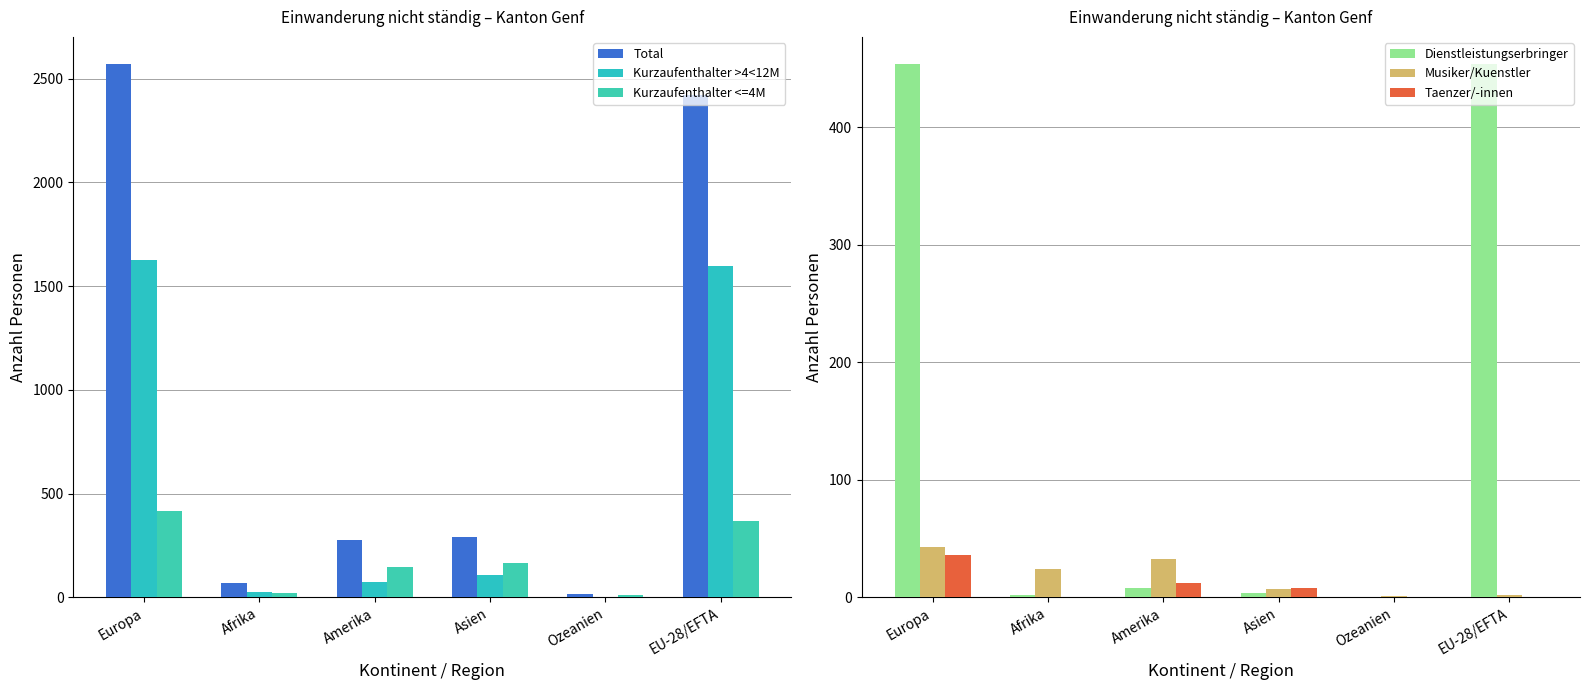

What are all the series names shown in the legend?

Total, Kurzaufenthalter >4<12M, Kurzaufenthalter <=4M, Dienstleistungserbringer, Musiker/Kuenstler, Taenzer/-innen